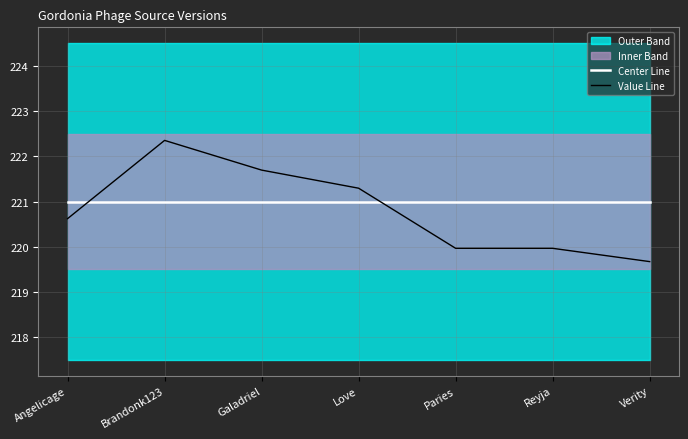

True or false: Value Line and Center Line cross at least once.

True